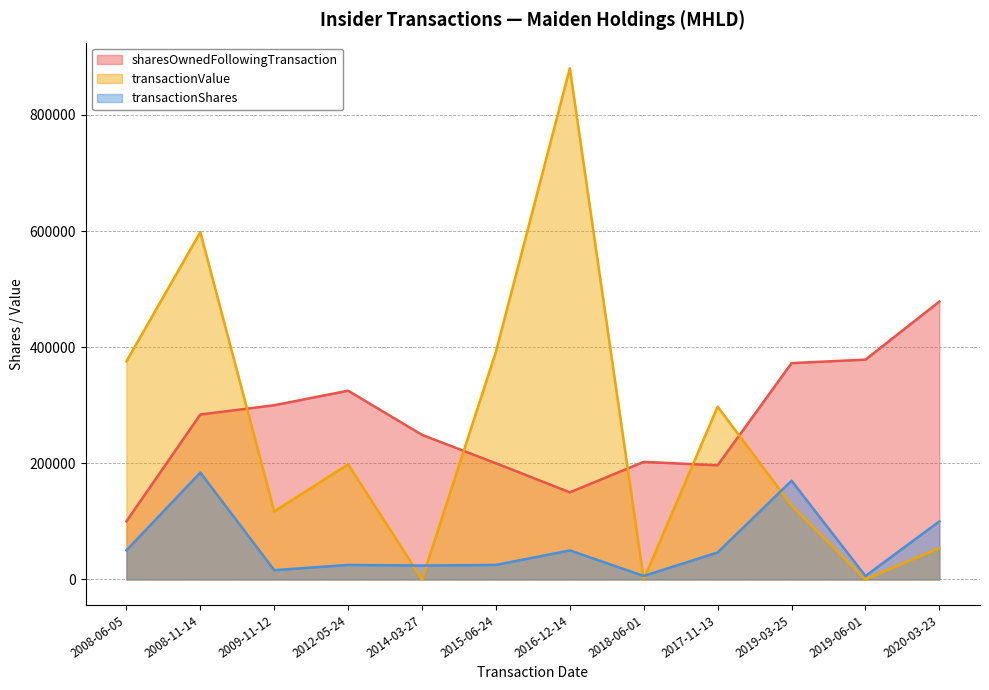

Is the value of sharesOwnedFollowingTransaction at 2020-03-23 greater than the value of transactionShares at 2018-06-01?

Yes